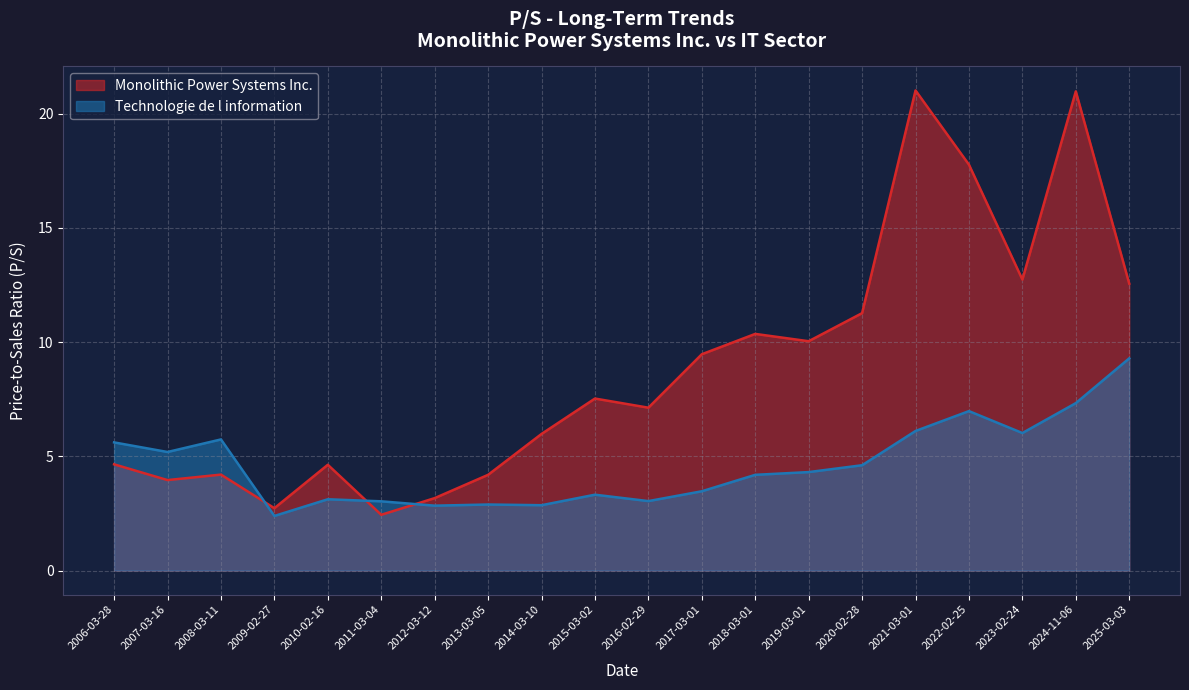

What is the label of the 6th point from the right?

2020-02-28